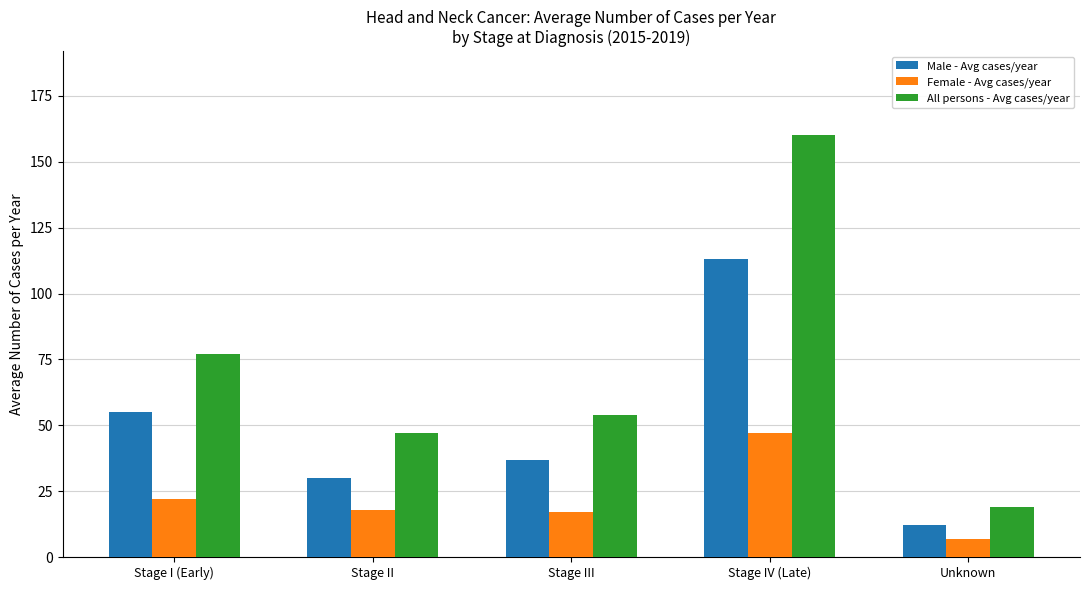

The value of Male - Avg cases/year at Unknown is 21. True or false?

False